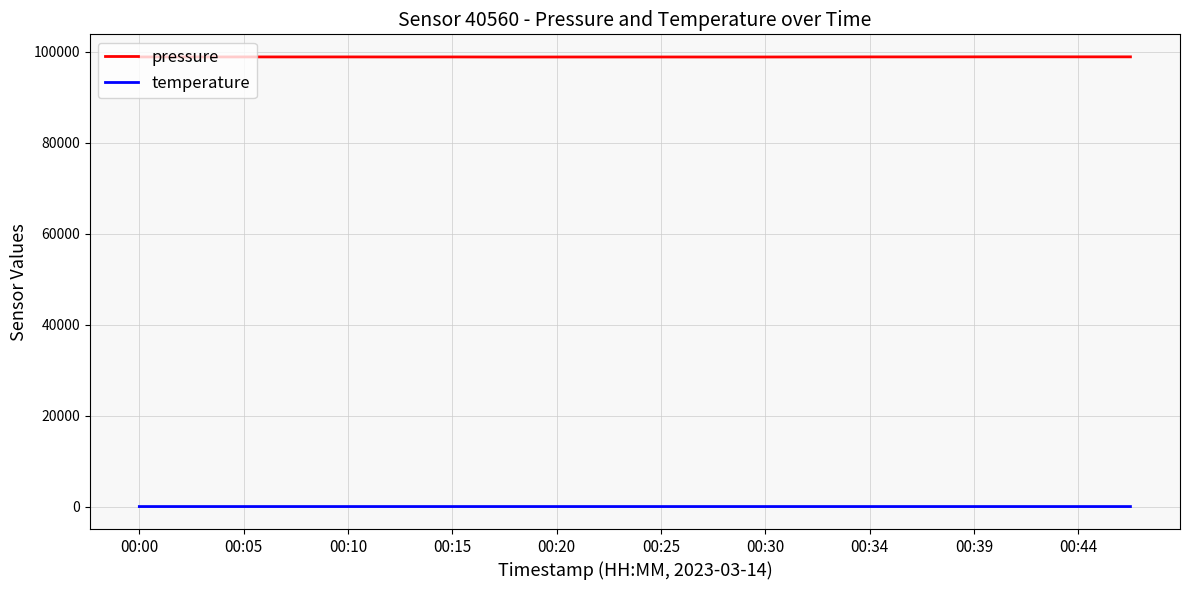

Rank the series by their maximum value, from highest to lowest.

pressure, temperature